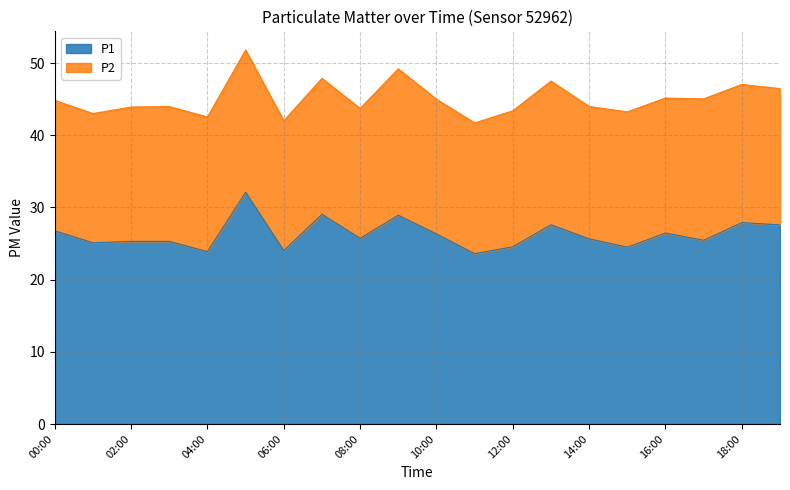

List the labels in order of value, largest first.

05:00, 07:00, 09:00, 18:00, 13:00, 19:00, 00:00, 16:00, 10:00, 08:00, 14:00, 17:00, 02:00, 03:00, 01:00, 12:00, 15:00, 06:00, 04:00, 11:00